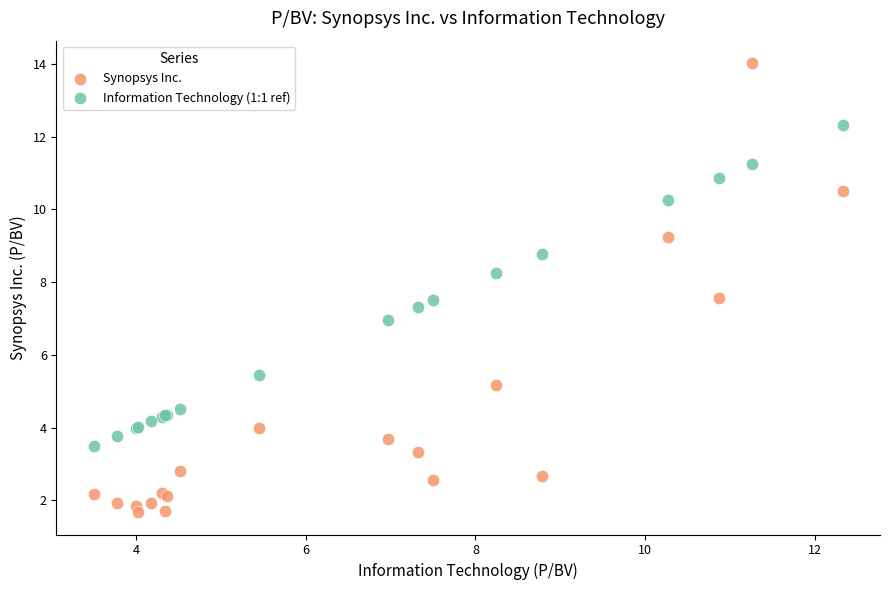

Which series contains the lowest Y value?

Synopsys Inc.